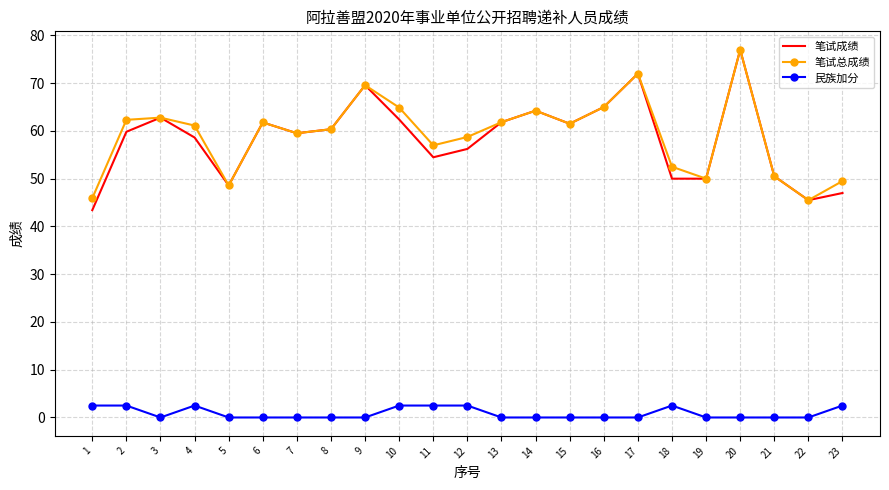

The value of 笔试成绩 at 3 is 62.8. True or false?

True